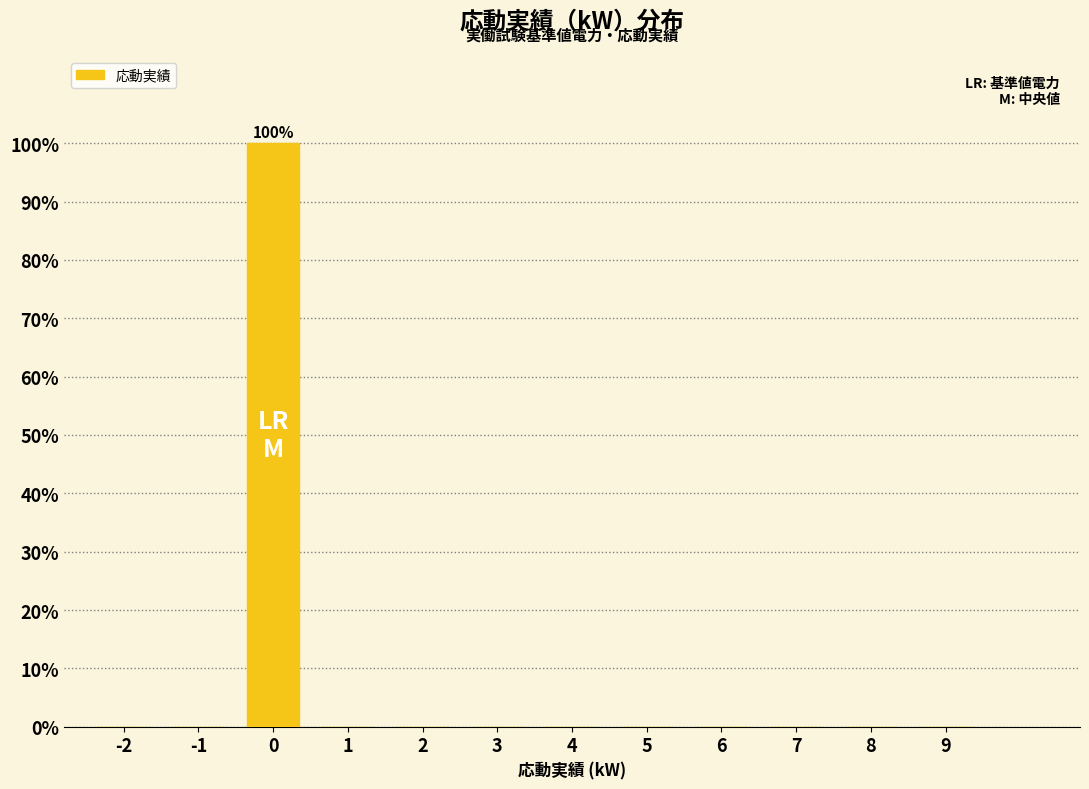

Reading left to right, what are all the values shown in this chart?

-2=0	-1=0	0=100	1=0	2=0	3=0	4=0	5=0	6=0	7=0	8=0	9=0